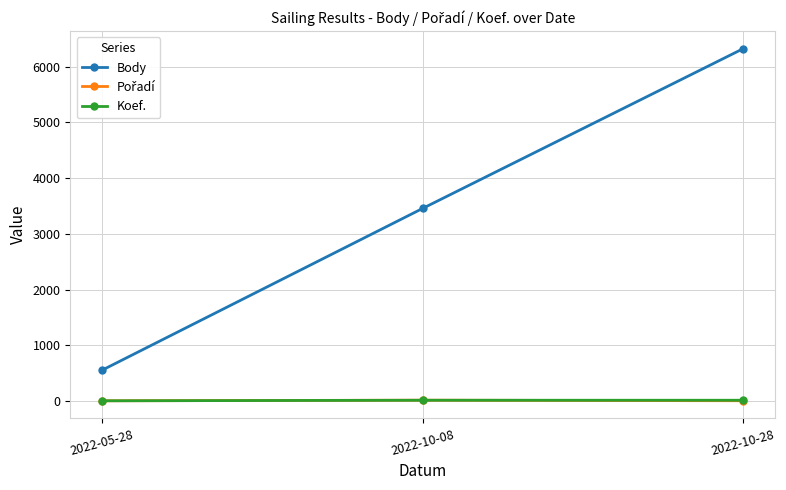

Which series has the largest range (max minus min)?

Body